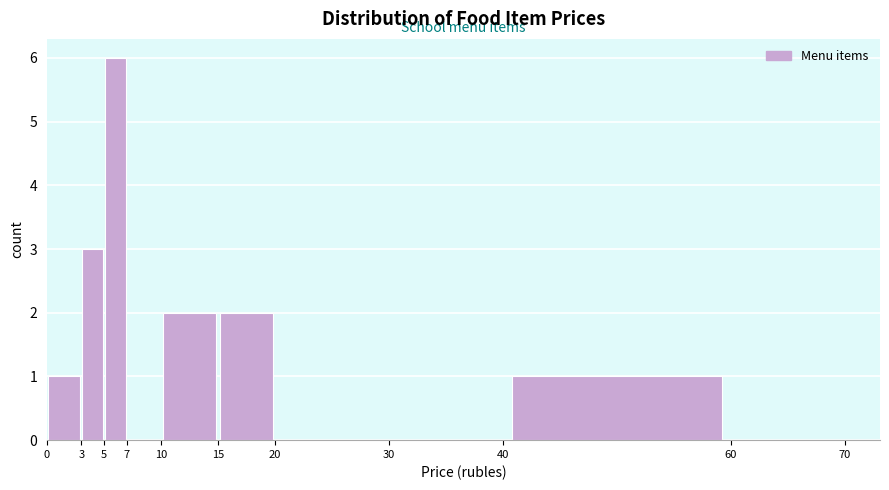

Reading left to right, transcribe this chart: for each bar, give the range it covers on the x-axis and its height. The values are not printed on the chart, so give them approximately, as read against the axis.

0 to 3: 1
3 to 5: 3
5 to 7: 6
7 to 10: 0
10 to 15: 2
15 to 20: 2
20 to 30: 0
30 to 40: 0
40 to 60: 1
60 to 70: 0